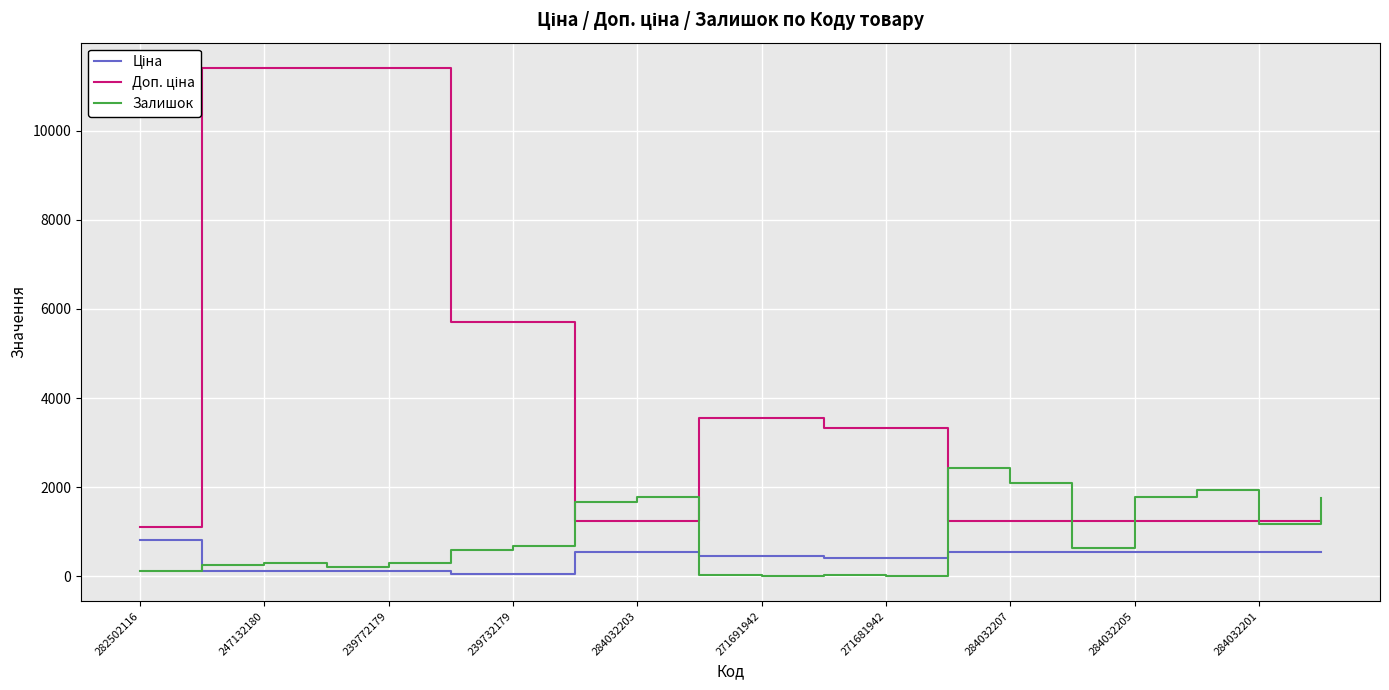

At which label is Залишок closest to 1214?

284032201